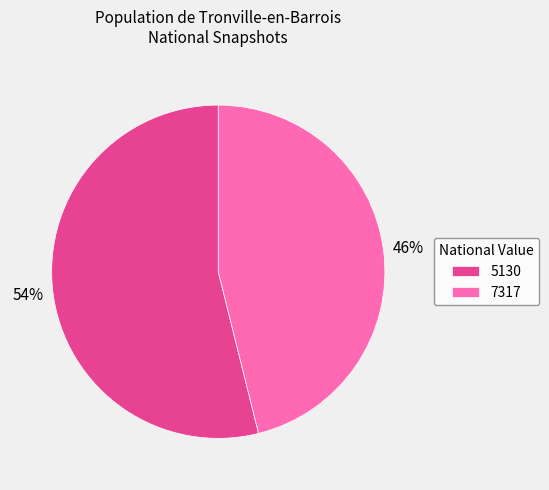

Which has a higher value, 5130 or 7317?

5130